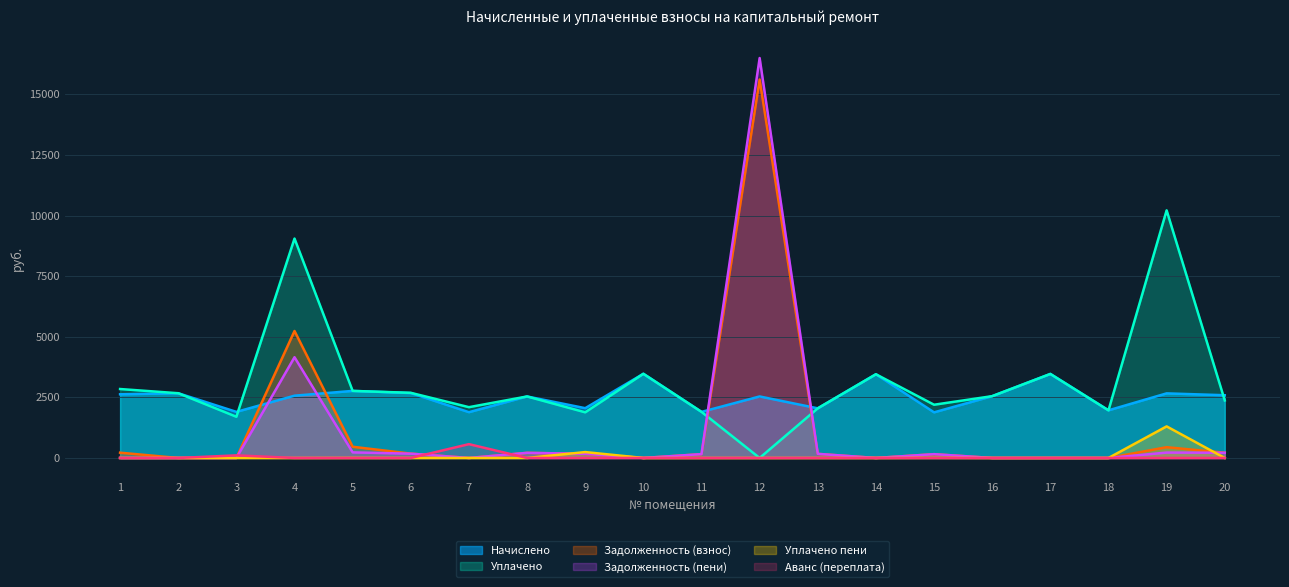

Reading left to right, what are all the values shown in this chart?

Начислено: 1=2626.7	2=2671.2	3=1901.6	4=2569.4	5=2766.6	6=2677.6	7=1888.9	8=2537.6	9=2054.3	10=3472.6	11=1901.6	12=2537.6	13=2047.9	14=3453.5	15=1882.6	16=2550.4	17=3466.2	18=1965.2	19=2664.8	20=2588.5
Задолженность (взнос): 1=218.2	2=0.0	3=0.0	4=5238.3	5=462.0	6=179.6	7=0.0	8=211.5	9=171.2	10=0.0	11=158.5	12=15612.9	13=169.9	14=0.0	15=156.9	16=0.0	17=0.0	18=0.0	19=444.5	20=215.7
Задолженность (пени): 1=0.7	2=0.0	3=0.0	4=4156.3	5=230.6	6=177.0	7=0.0	8=211.5	9=171.2	10=0.0	11=158.5	12=16499.0	13=169.9	14=0.0	15=156.9	16=0.0	17=0.0	18=0.0	19=222.1	20=215.7
Уплачено пени: 1=0.0	2=0.0	3=0.0	4=0.0	5=2.1	6=0.0	7=0.0	8=0.0	9=243.4	10=0.0	11=0.0	12=0.0	13=0.5	14=0.0	15=4.6	16=0.0	17=0.0	18=0.0	19=1302.9	20=0.0
Уплачено: 1=2844.0	2=2671.2	3=1700.0	4=9051.8	5=2766.6	6=2688.0	7=2095.3	8=2537.6	9=1883.1	10=3472.6	11=1901.6	12=0.0	13=2048.7	14=3453.5	15=2196.3	16=2550.4	17=3466.2	18=1965.2	19=10215.2	20=2372.8
Аванс (переплата): 1=0.0	2=0.0	3=107.6	4=0.0	5=0.0	6=0.0	7=570.2	8=0.0	9=0.0	10=0.0	11=0.0	12=0.0	13=0.0	14=0.0	15=0.0	16=0.0	17=0.0	18=0.0	19=0.0	20=0.0